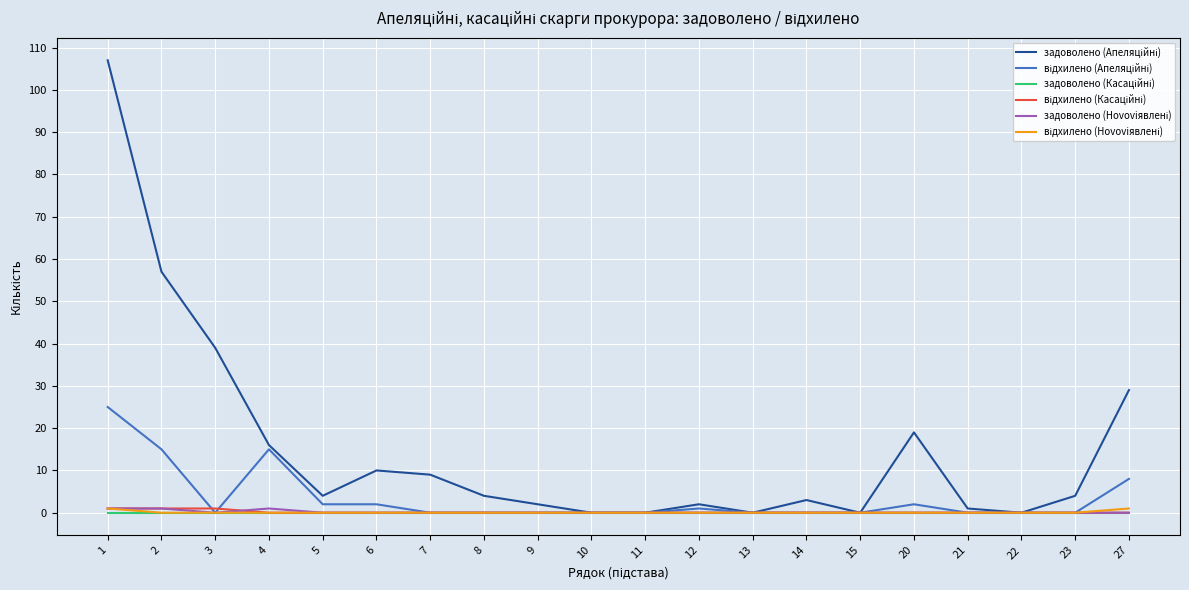

What is the total value across all series at 27?

38